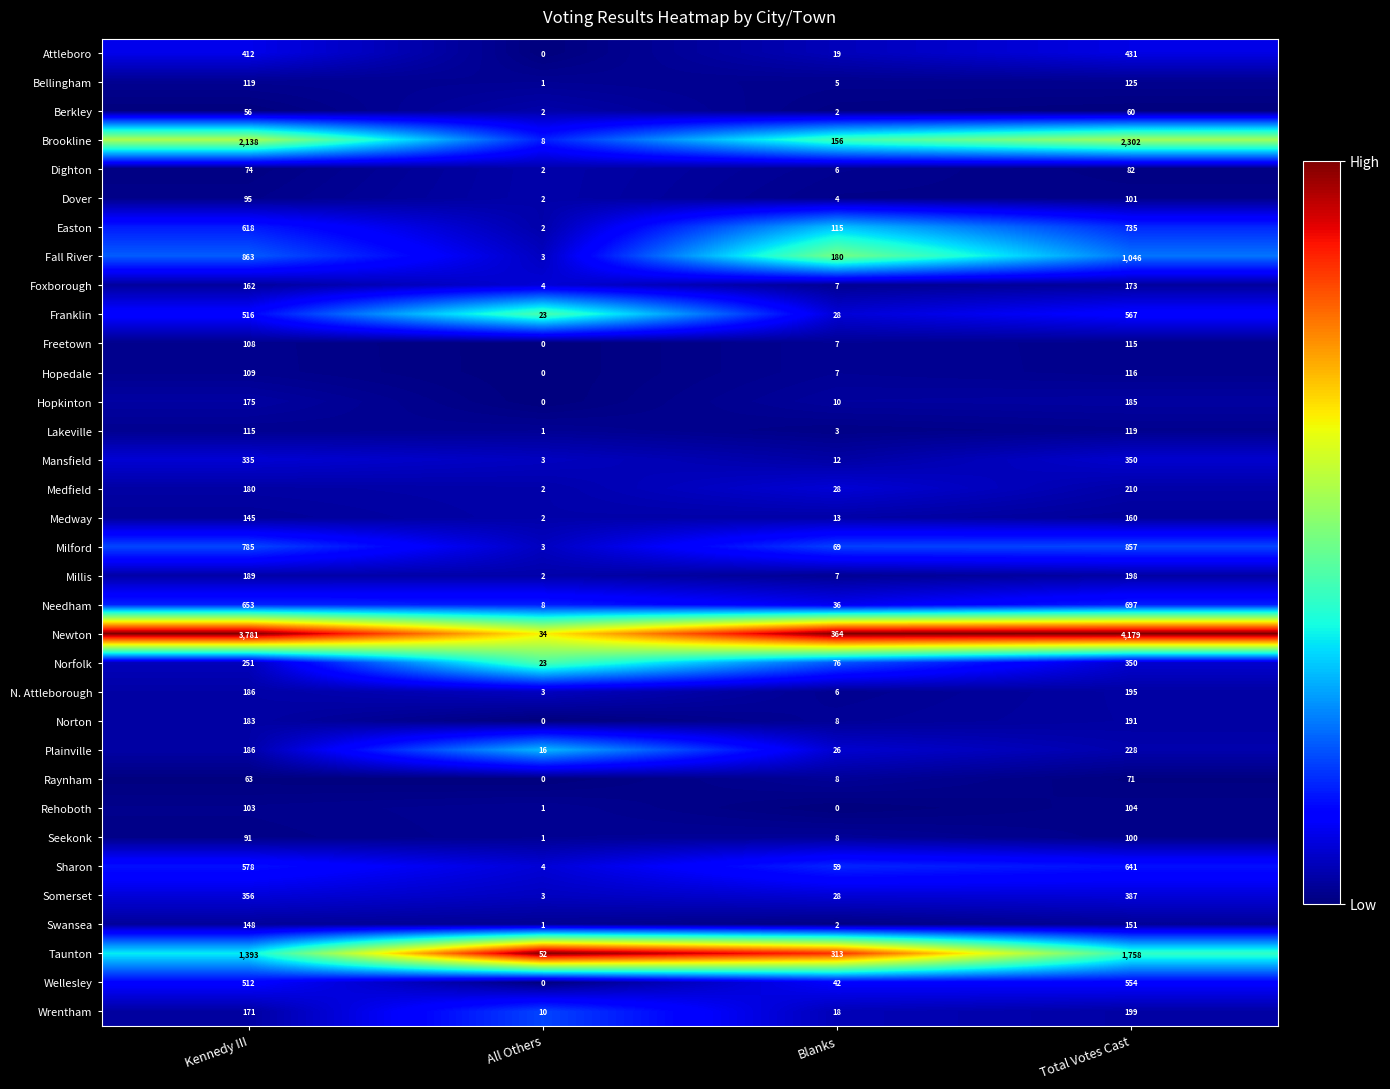

How many data points in Somerset are less than 356?

2